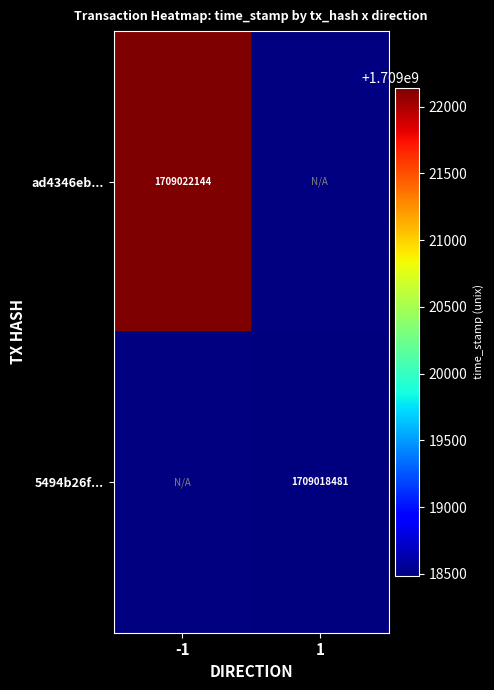

Is it true that ad4346eb... equals 2786240708 at -1?

False